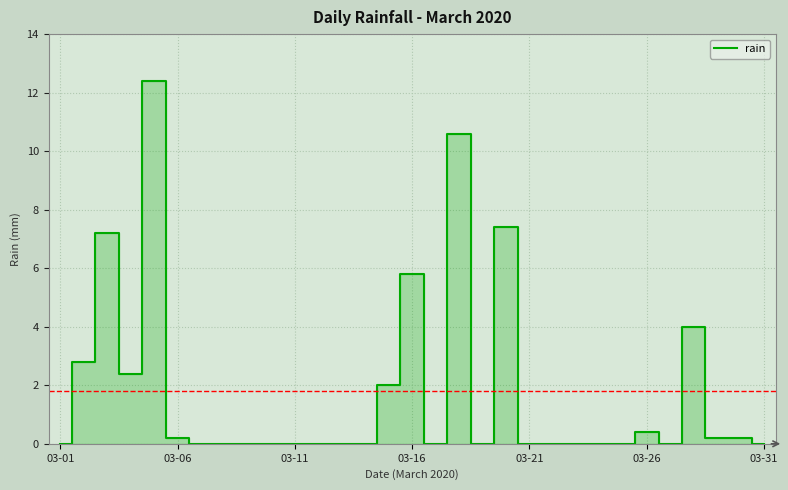

What is the difference between the maximum and minimum values?

12.4